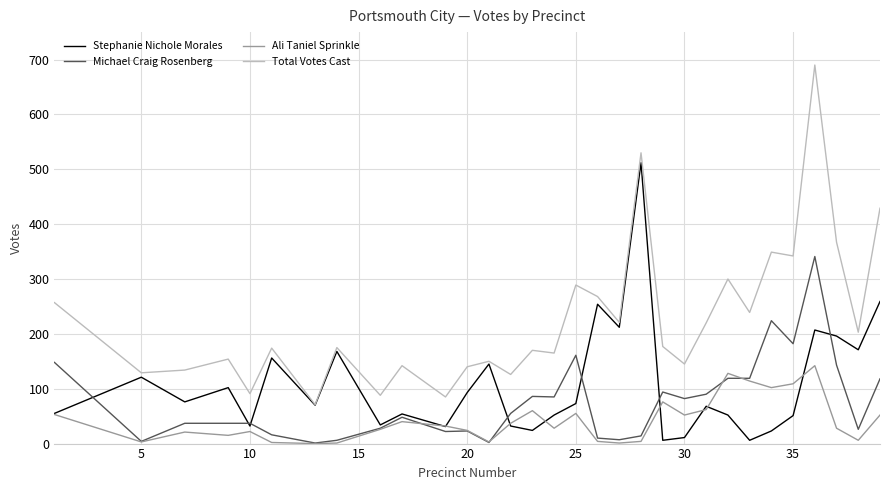

How many lines are shown in the chart?

4